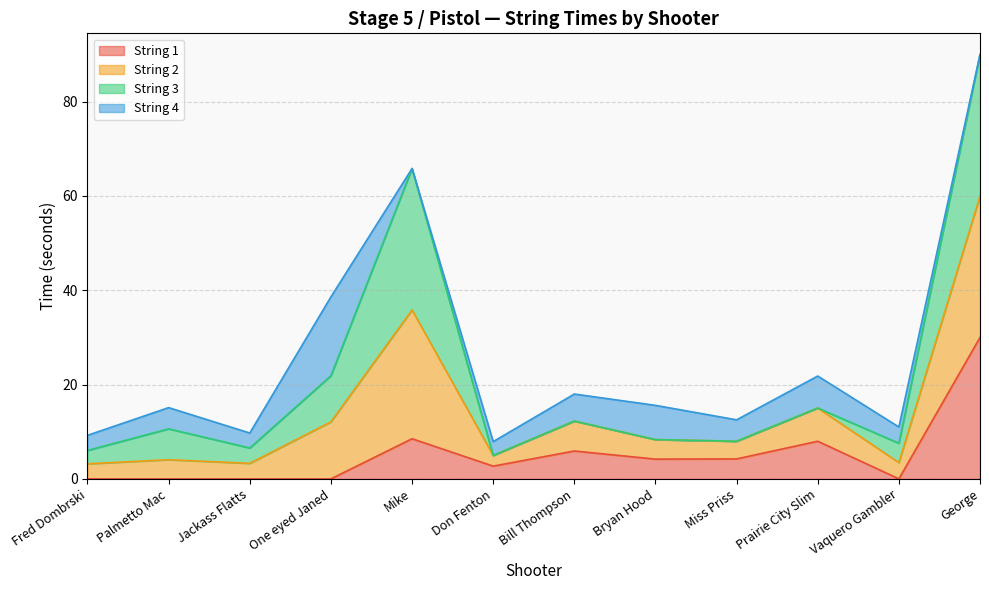

Where does the String 1 series first go above 4?

Mike